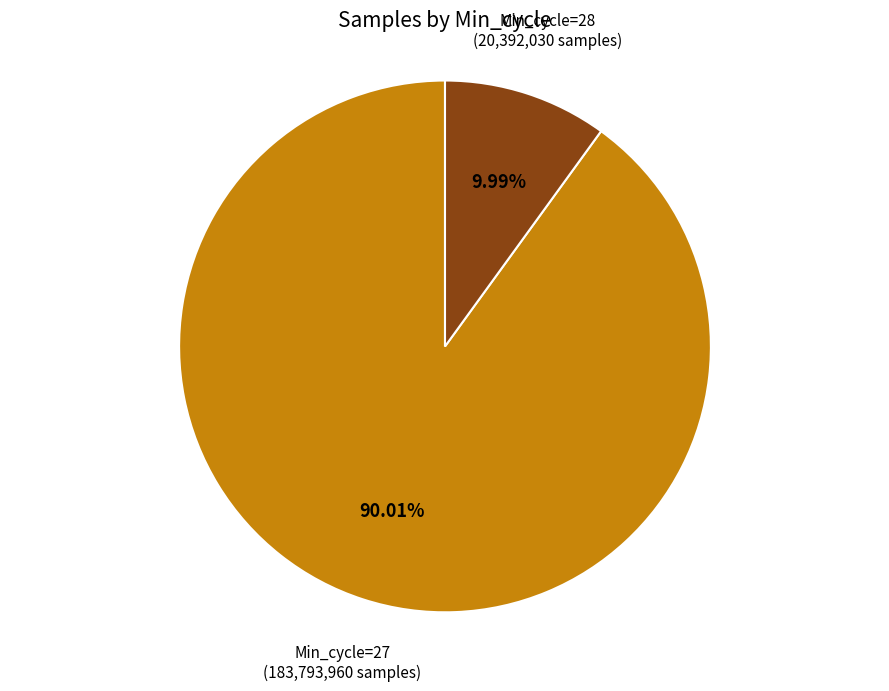

How many slices are in this pie chart?

2